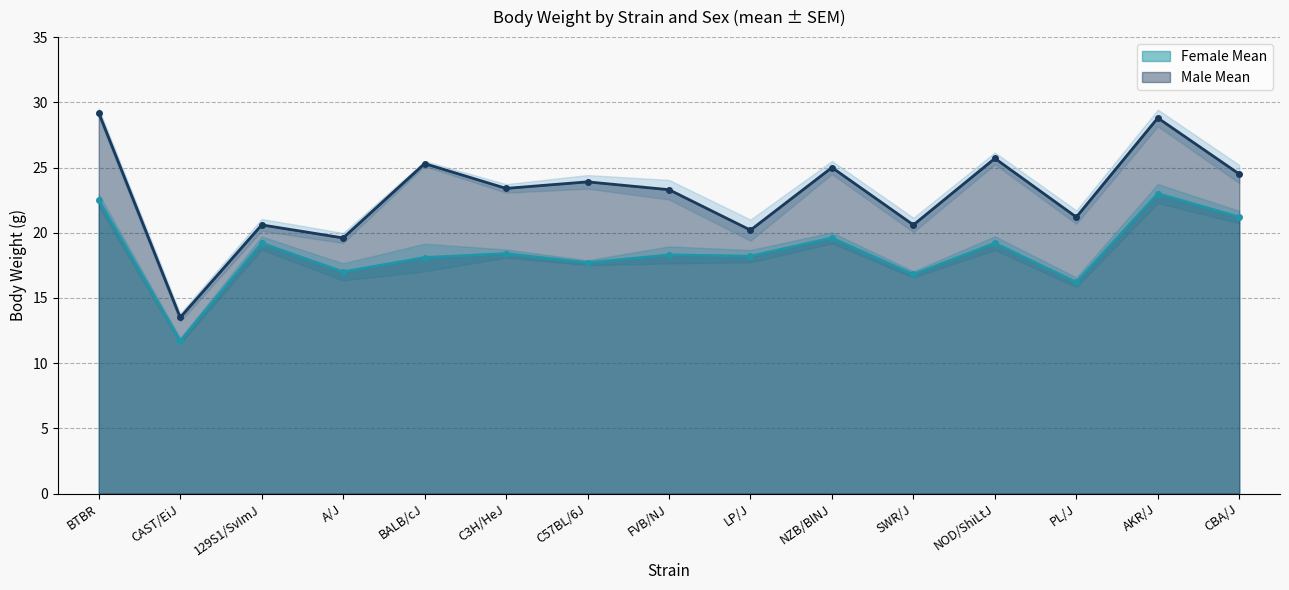

True or false: Female Mean and Male Mean cross at least once.

False